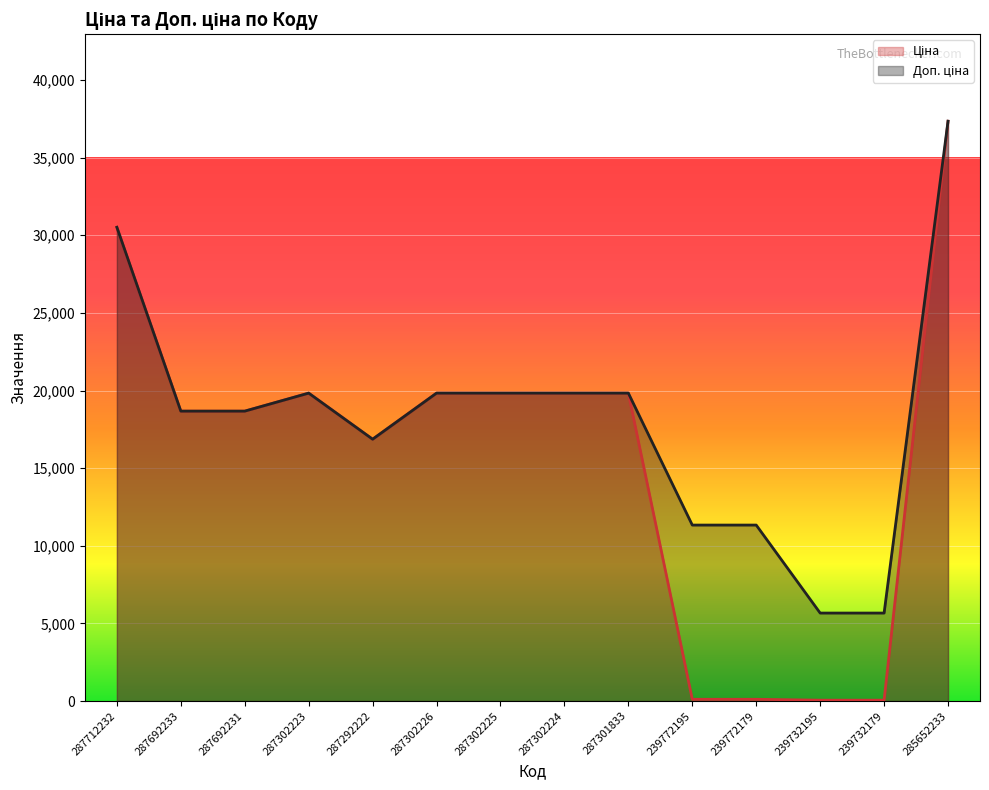

At which category does Доп. ціна reach its first local valley?

287292222